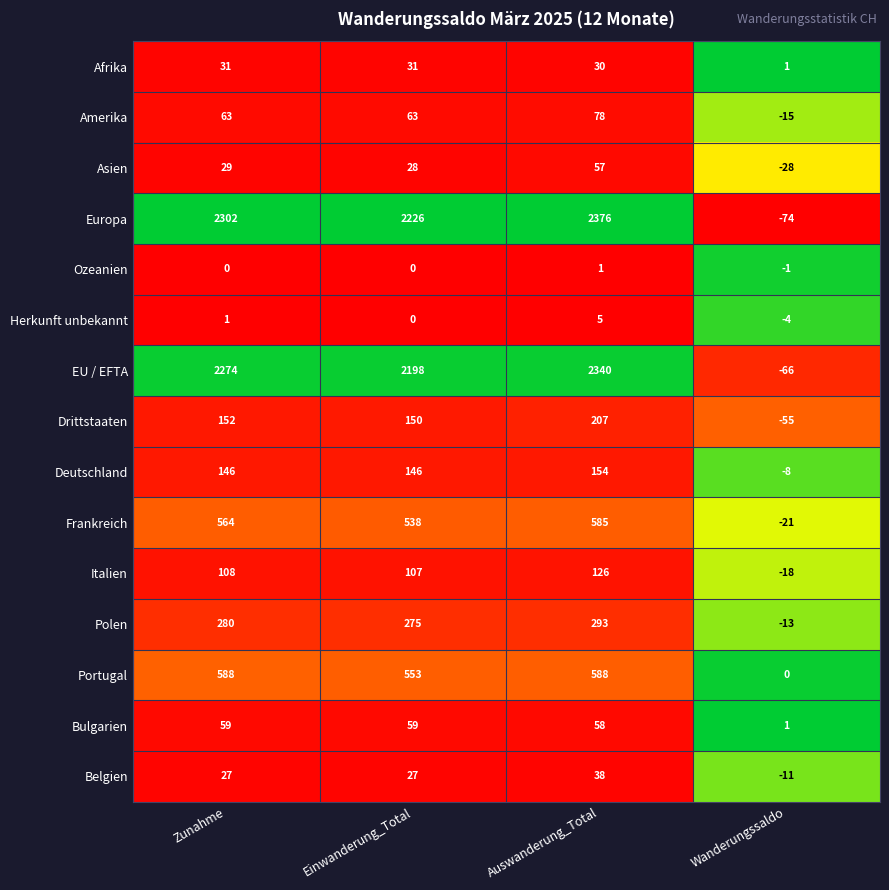

Rank the series by their maximum value, from lowest to highest.

Ozeanien, Herkunft unbekannt, Afrika, Belgien, Asien, Bulgarien, Amerika, Italien, Deutschland, Drittstaaten, Polen, Frankreich, Portugal, EU / EFTA, Europa